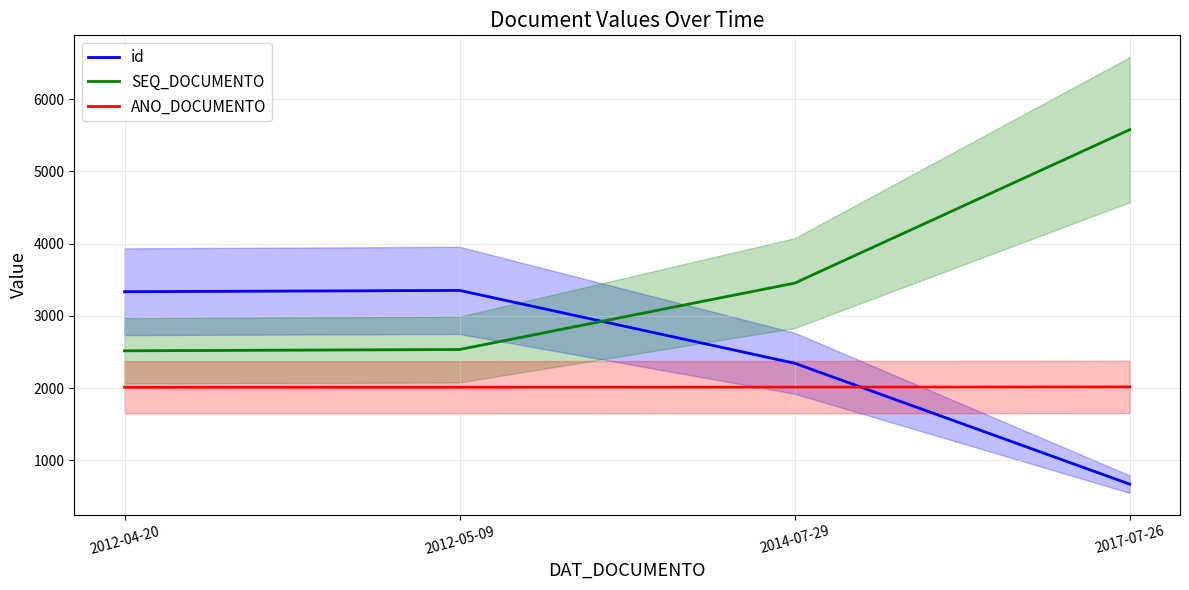

How many ANO_DOCUMENTO values are between 2012 and 2017?

4